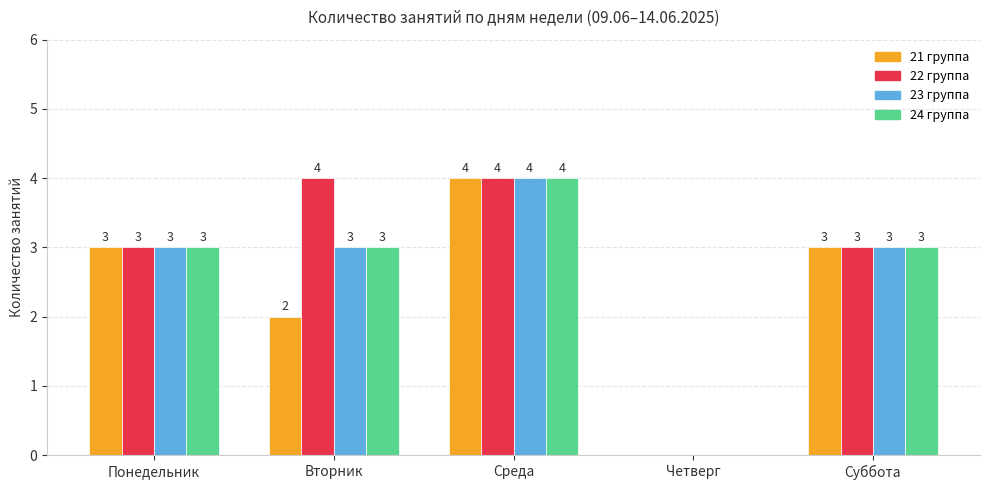

Reading left to right, list all the values displayed in this chart.

21 группа: 3	2	4	0	3
22 группа: 3	4	4	0	3
23 группа: 3	3	4	0	3
24 группа: 3	3	4	0	3